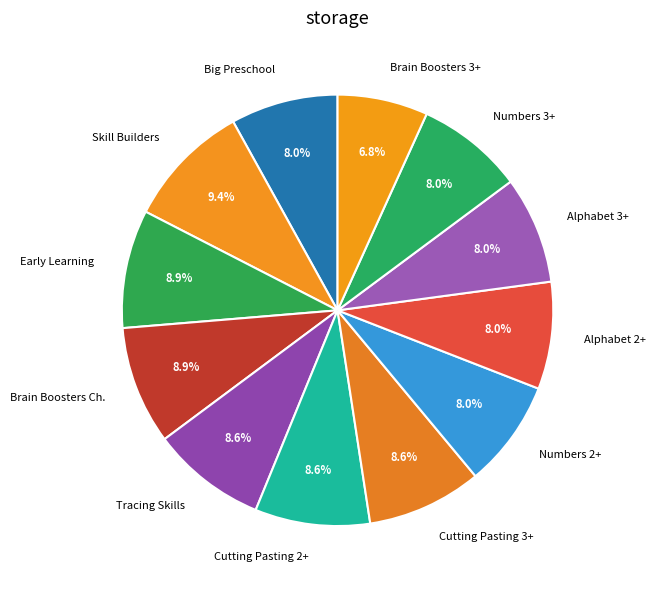

Between Big Preschool and Brain Boosters Ch., which is larger?

Brain Boosters Ch.